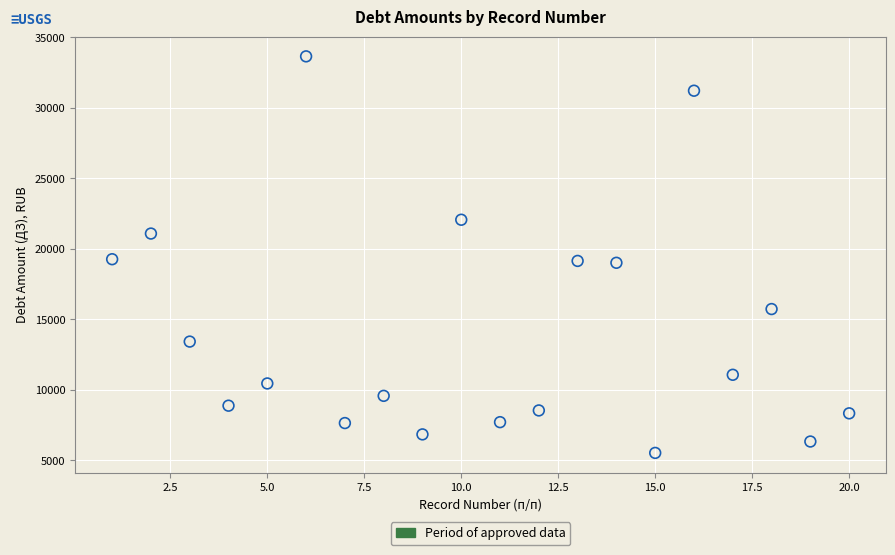

What is the range of X values (max minus min)?

19.0